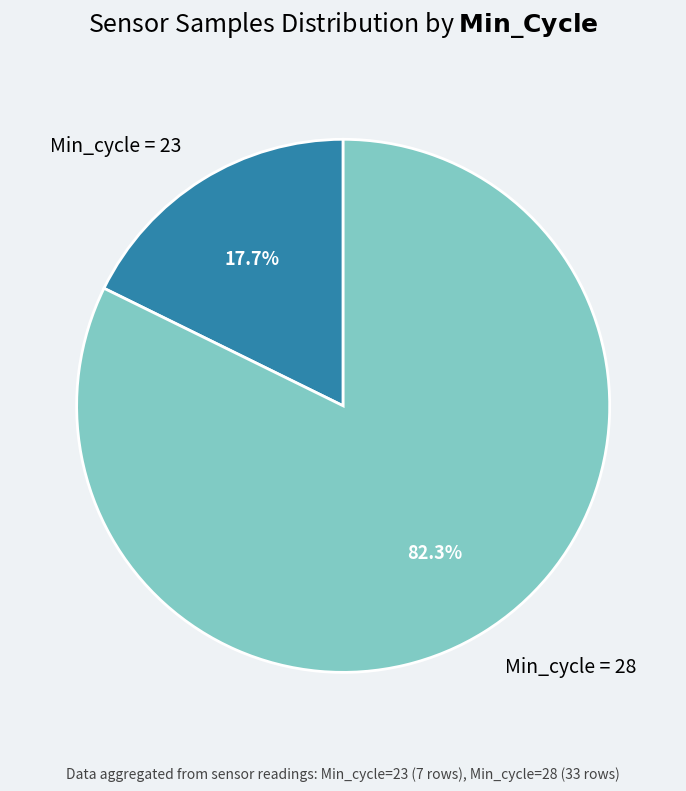

Which has a higher value, Min_cycle = 28 or Min_cycle = 23?

Min_cycle = 28